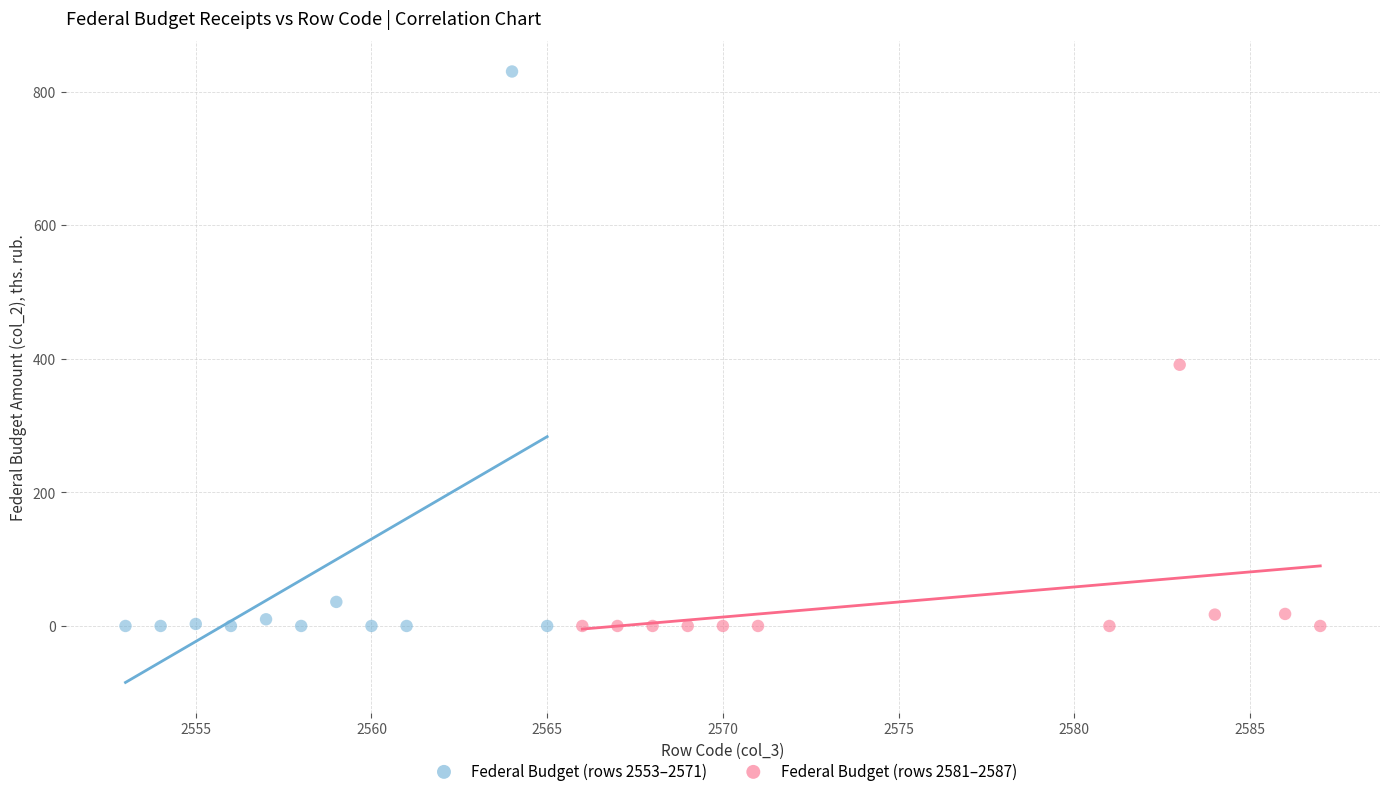

Which series contains the highest Y value?

Federal Budget (rows 2553–2571)